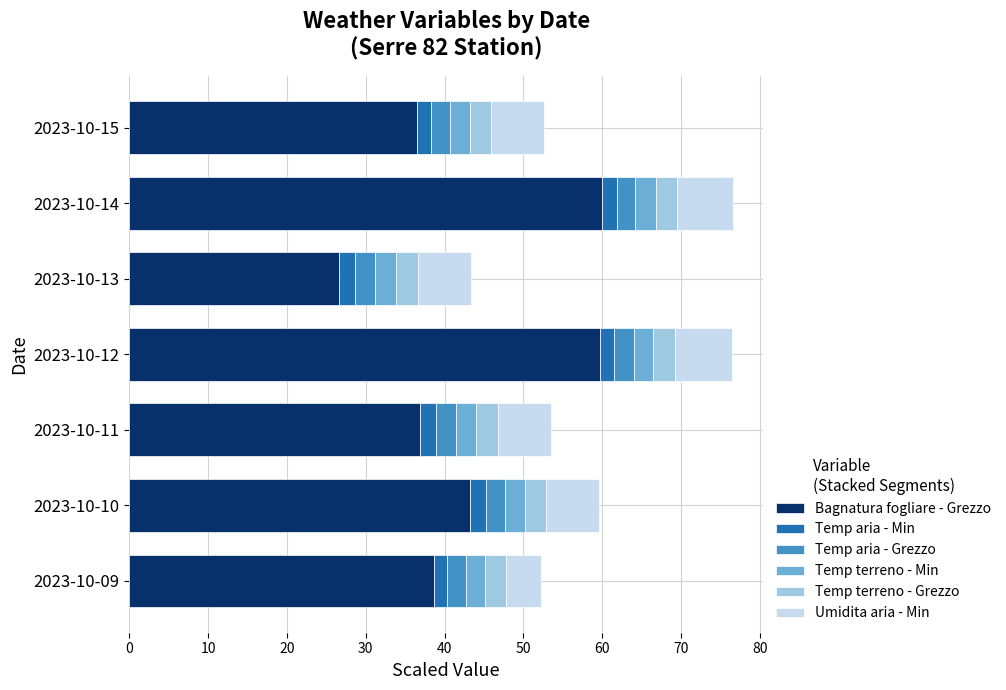

What are all the series names shown in the legend?

Bagnatura fogliare - Grezzo, Temp aria - Min, Temp aria - Grezzo, Temp terreno - Min, Temp terreno - Grezzo, Umidita aria - Min